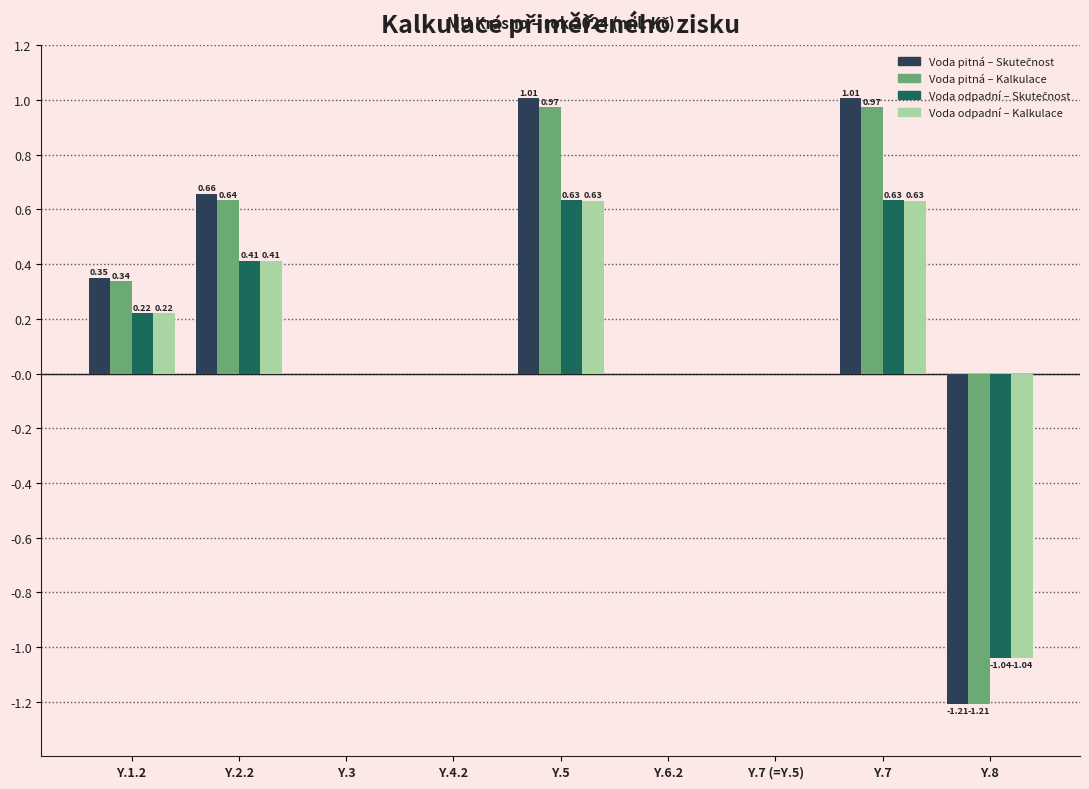

What is the sum of the Voda odpadní – Kalkulace values at Y.1.2 and Y.8?

-0.8